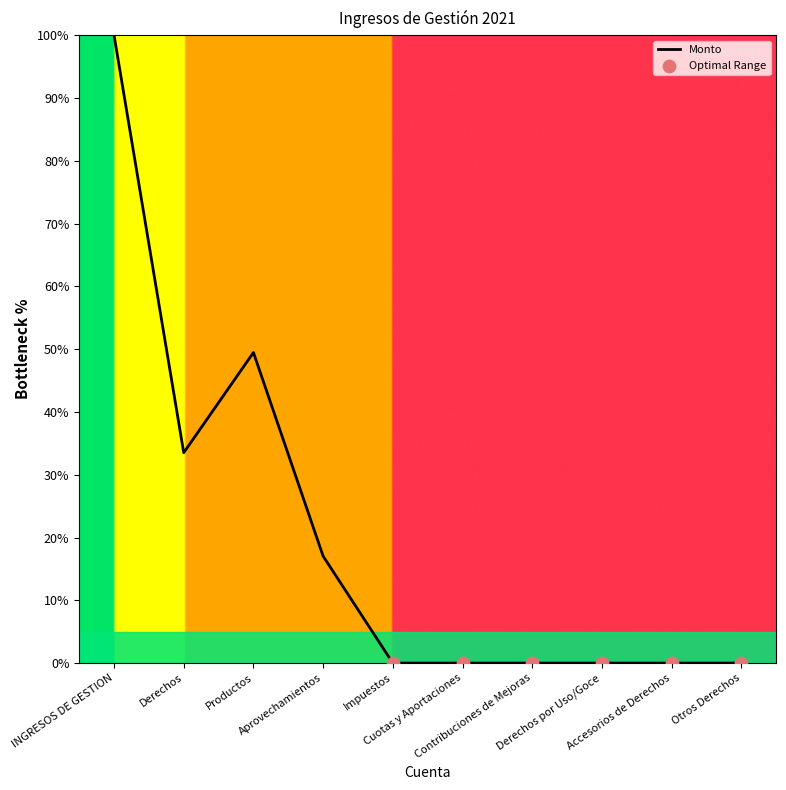

Between Impuestos and Productos, which is larger?

Productos